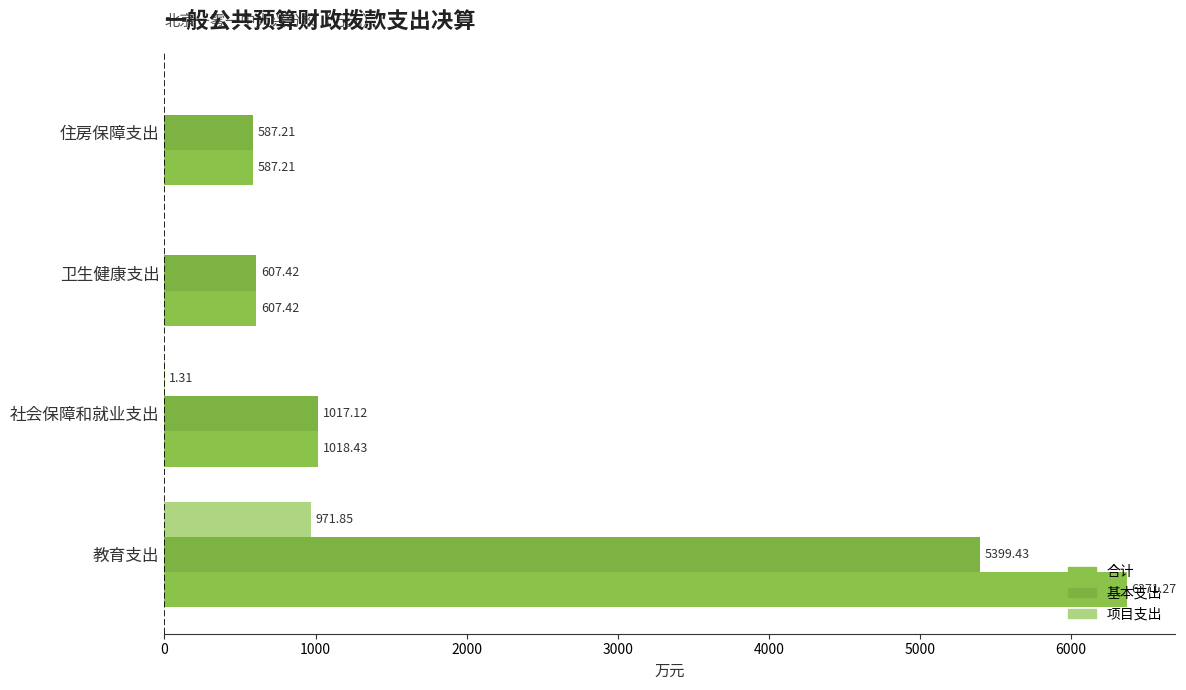

Where is 基本支出 nearest to the value 2993?

社会保障和就业支出